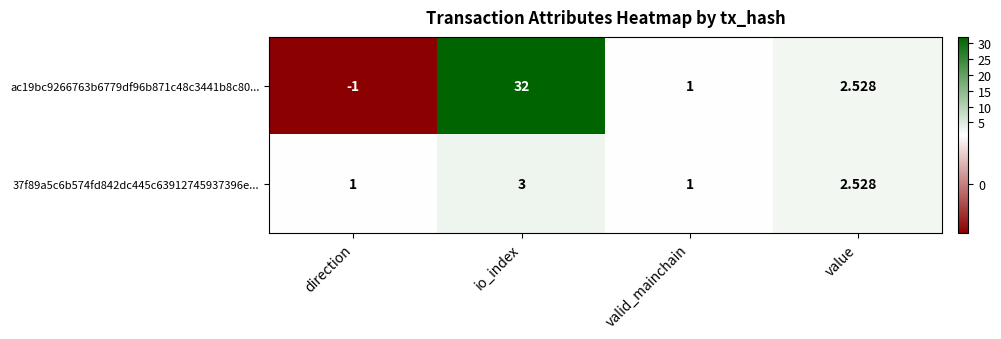

What is the spread (max minus min) of values at io_index?

29.0